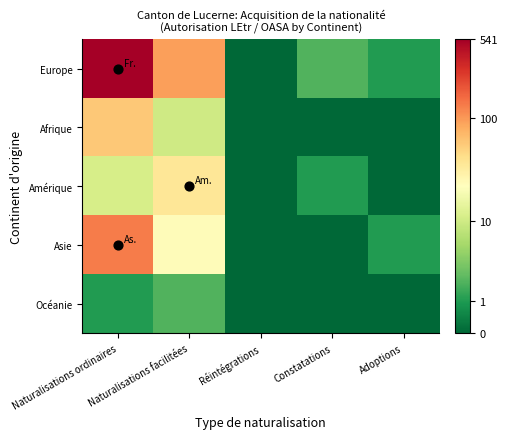

At which category is the sum across all series the highest?

Naturalisations ordinaires